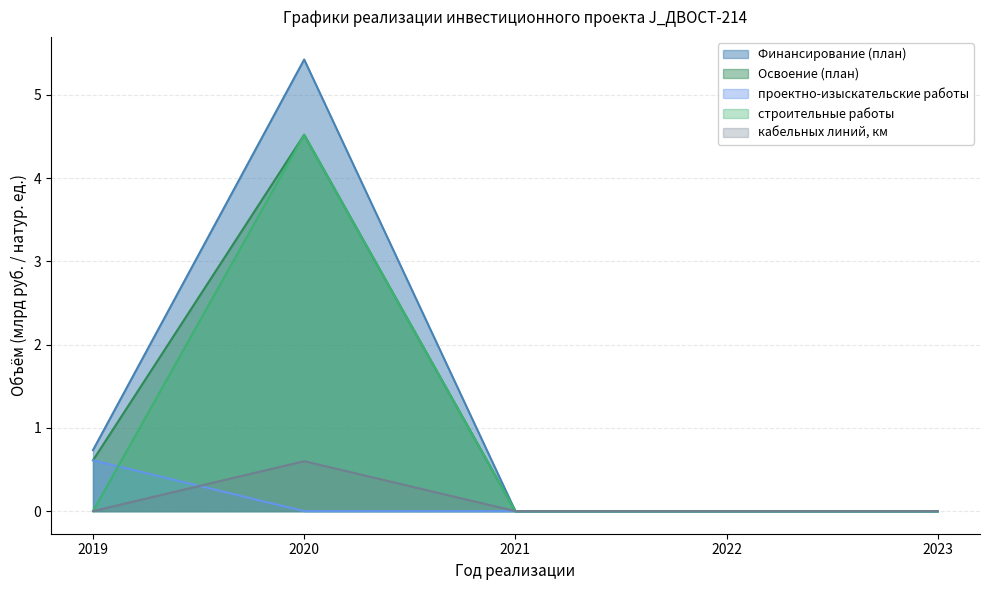

What is the value of the проектно-изыскательские работы point at the 1st from the left?

0.6